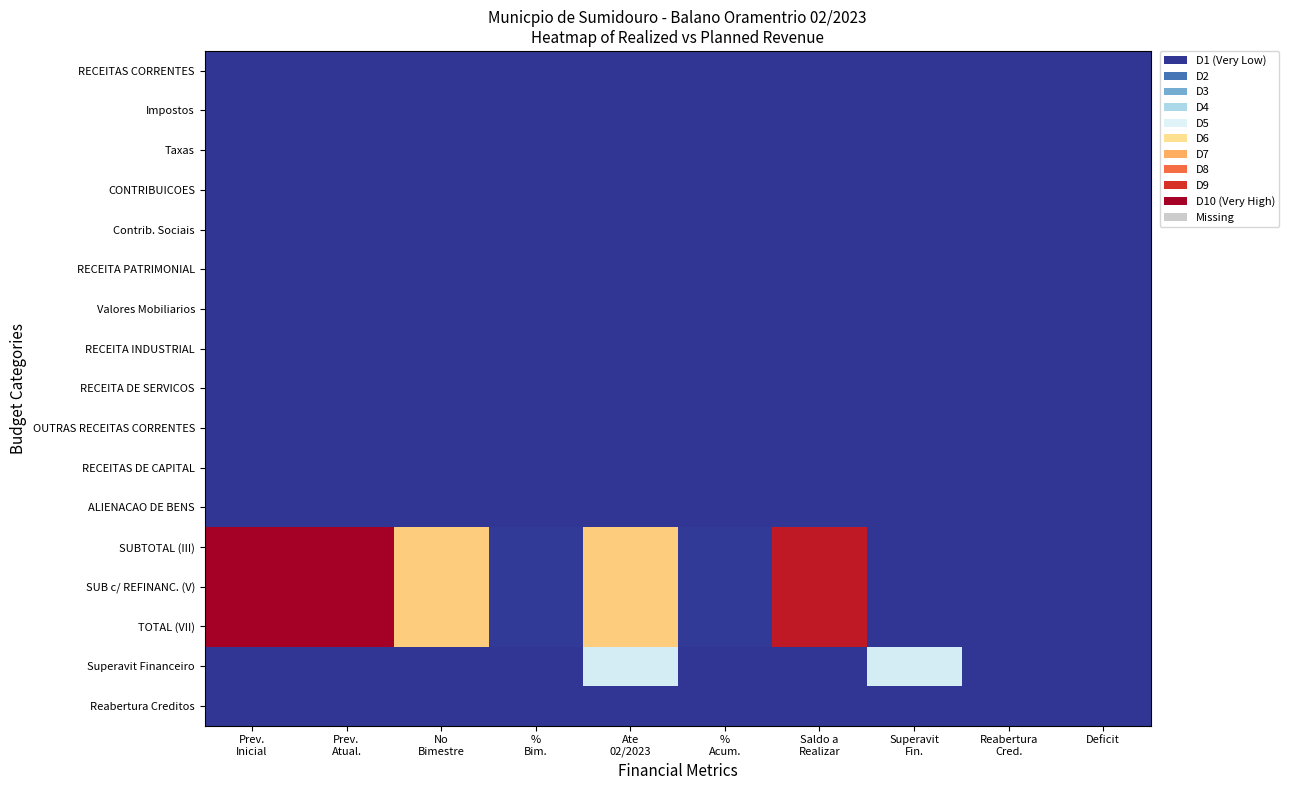

Count the number of categories in the chart.

10